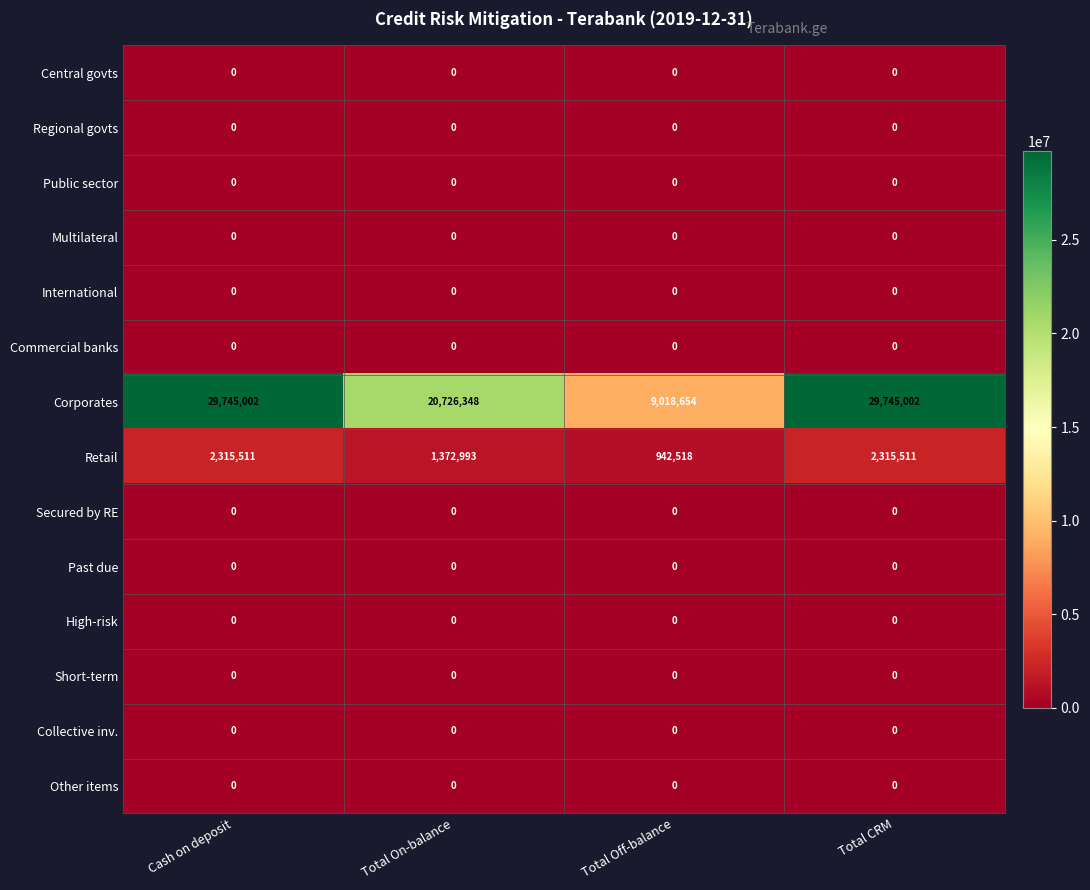

Which series has the largest range (max minus min)?

Corporates